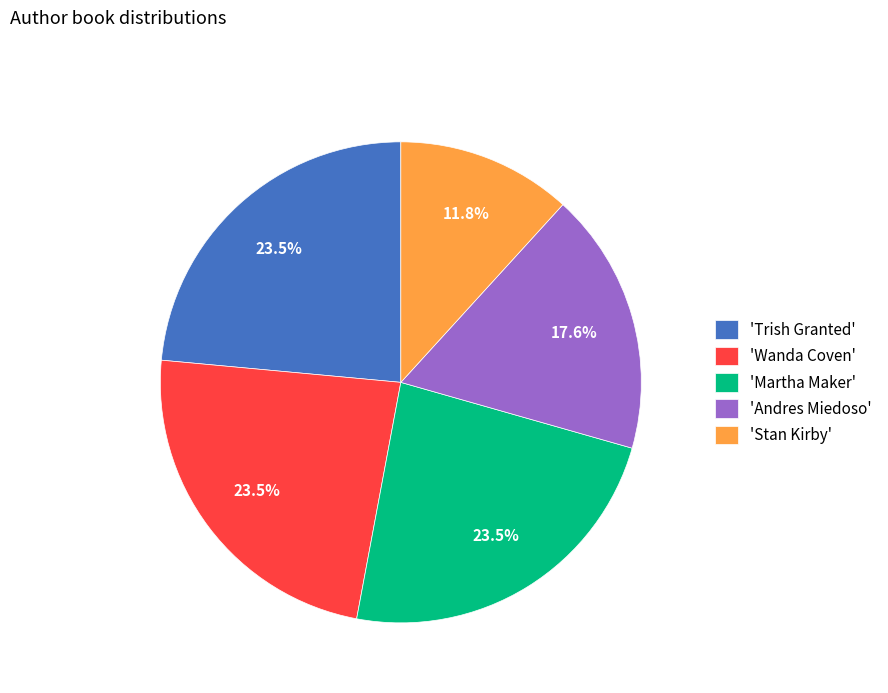

To the nearest percent, what is the average slice percentage?

20%